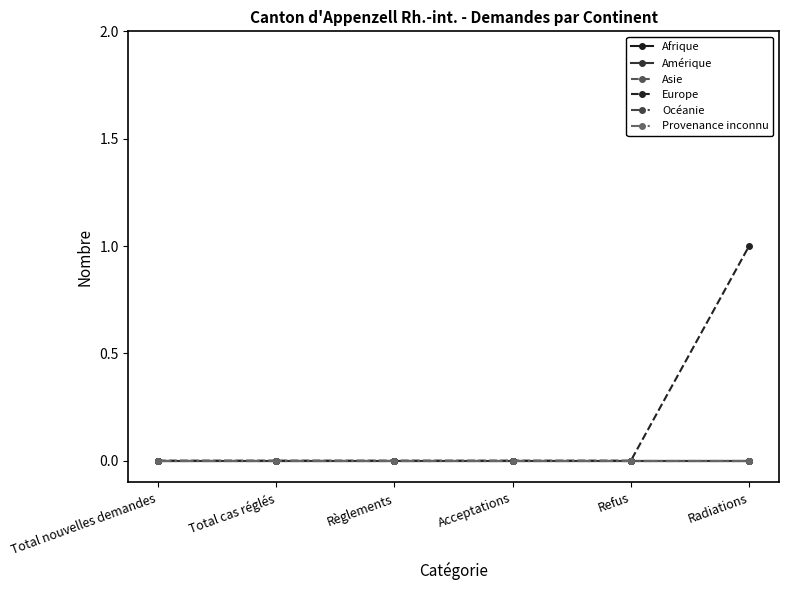

Reading left to right, what are all the values shown in this chart?

Afrique: Total nouvelles demandes=0	Total cas réglés=0	Règlements=0	Acceptations=0	Refus=0	Radiations=0
Amérique: Total nouvelles demandes=0	Total cas réglés=0	Règlements=0	Acceptations=0	Refus=0	Radiations=0
Asie: Total nouvelles demandes=0	Total cas réglés=0	Règlements=0	Acceptations=0	Refus=0	Radiations=0
Europe: Total nouvelles demandes=0	Total cas réglés=0	Règlements=0	Acceptations=0	Refus=0	Radiations=1
Océanie: Total nouvelles demandes=0	Total cas réglés=0	Règlements=0	Acceptations=0	Refus=0	Radiations=0
Provenance inconnu: Total nouvelles demandes=0	Total cas réglés=0	Règlements=0	Acceptations=0	Refus=0	Radiations=0